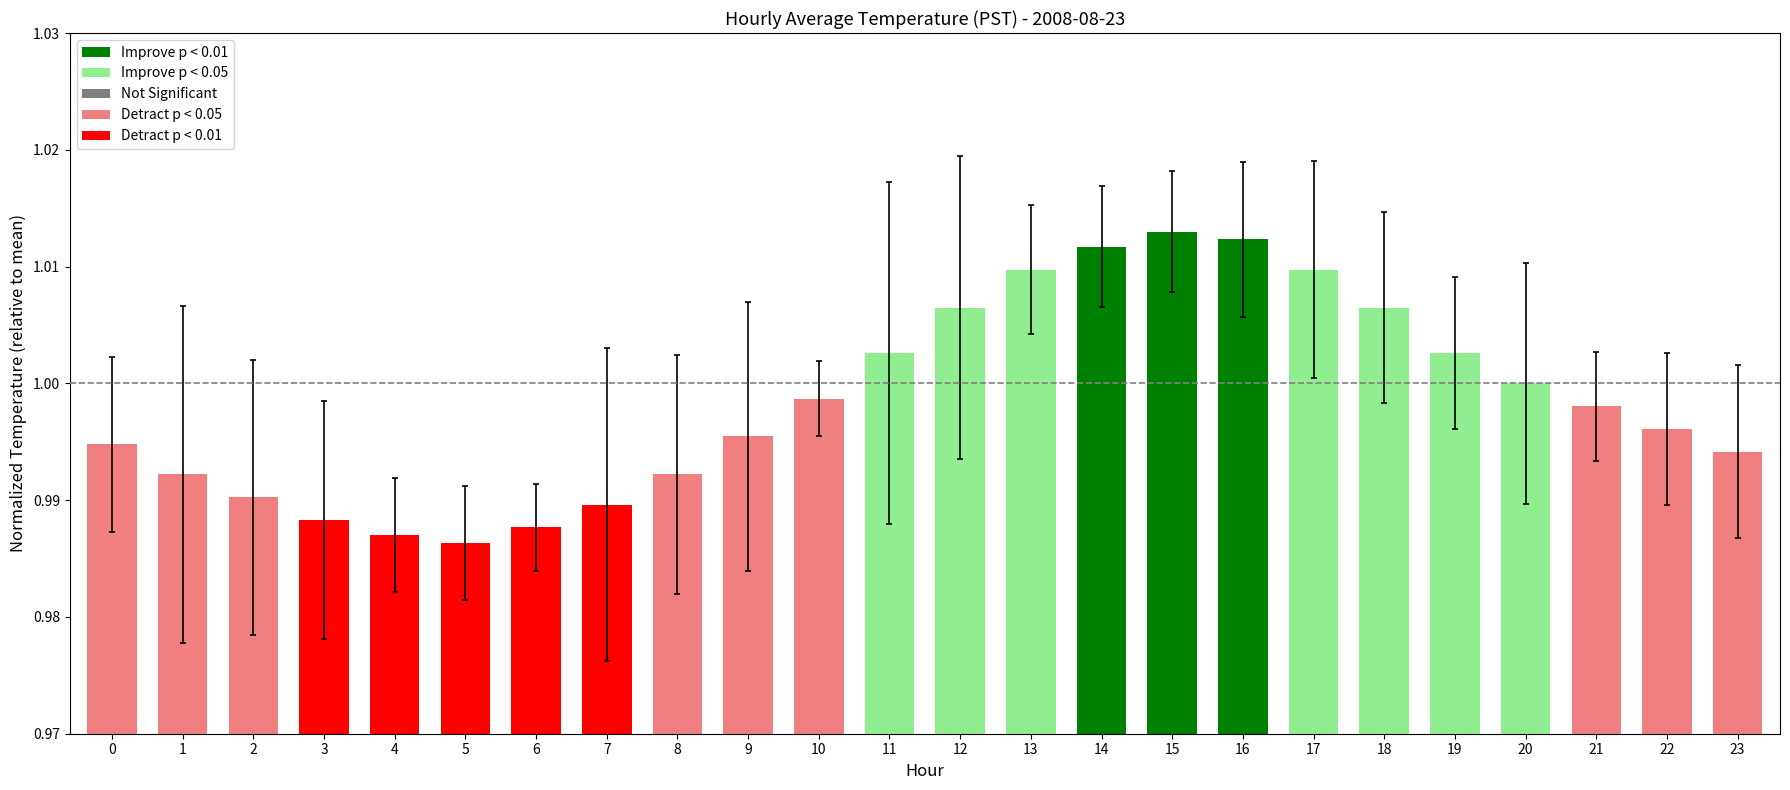

Which has a higher value, 10 or 18?

18